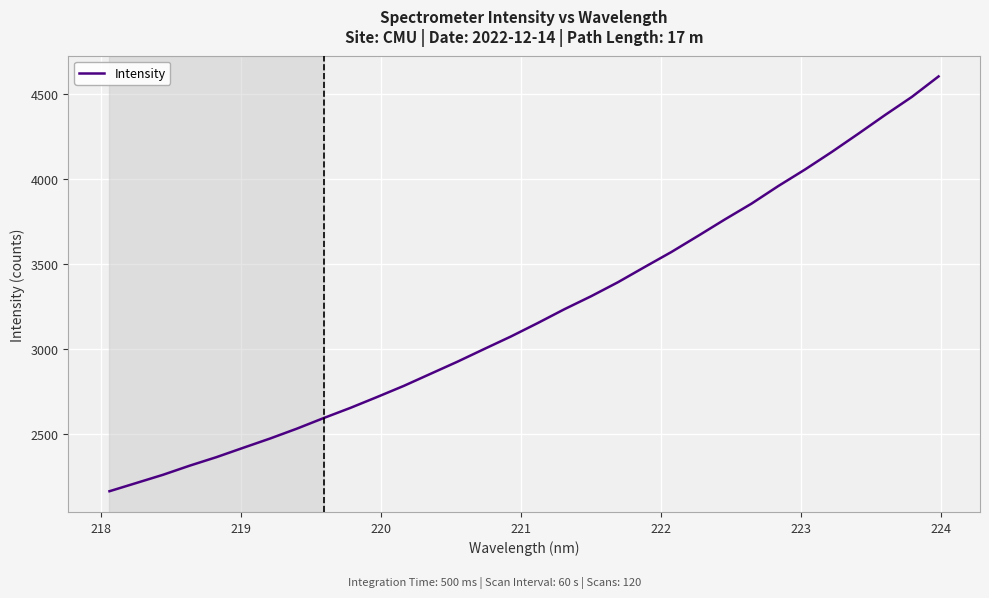

True or false: the data has more than 0 interior local peaks.

False